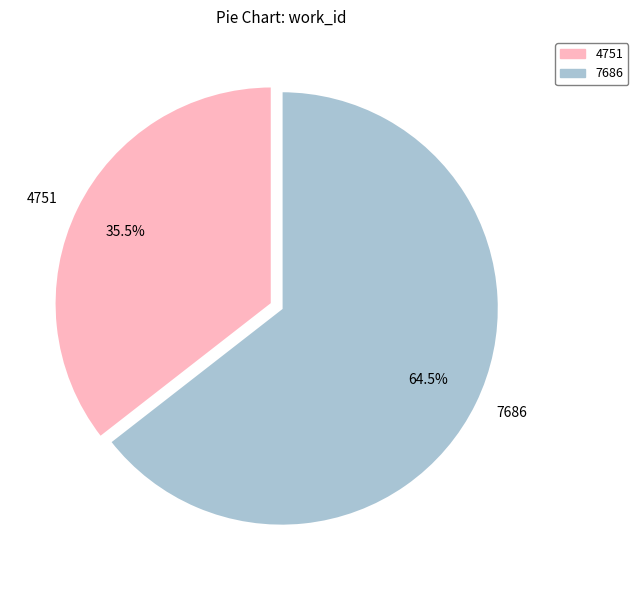

Combined, what portion of the pie is 4751 and 7686?

100.0%